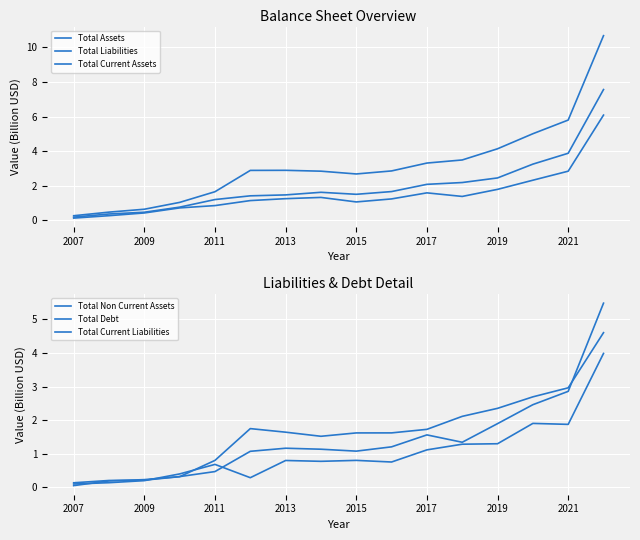

True or false: Total Current Liabilities has a value of 0.3 at 2009.

False